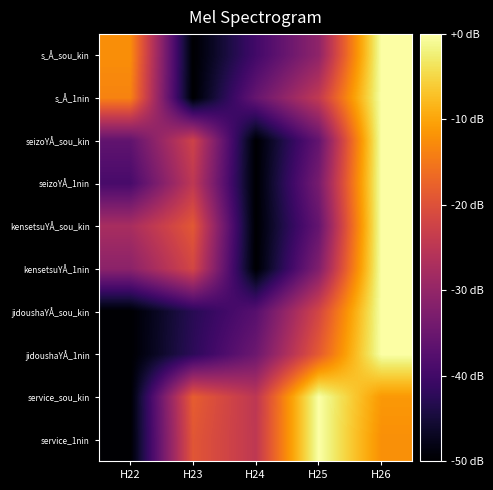

What is the difference between the highest and lowest values at H22?

37.6